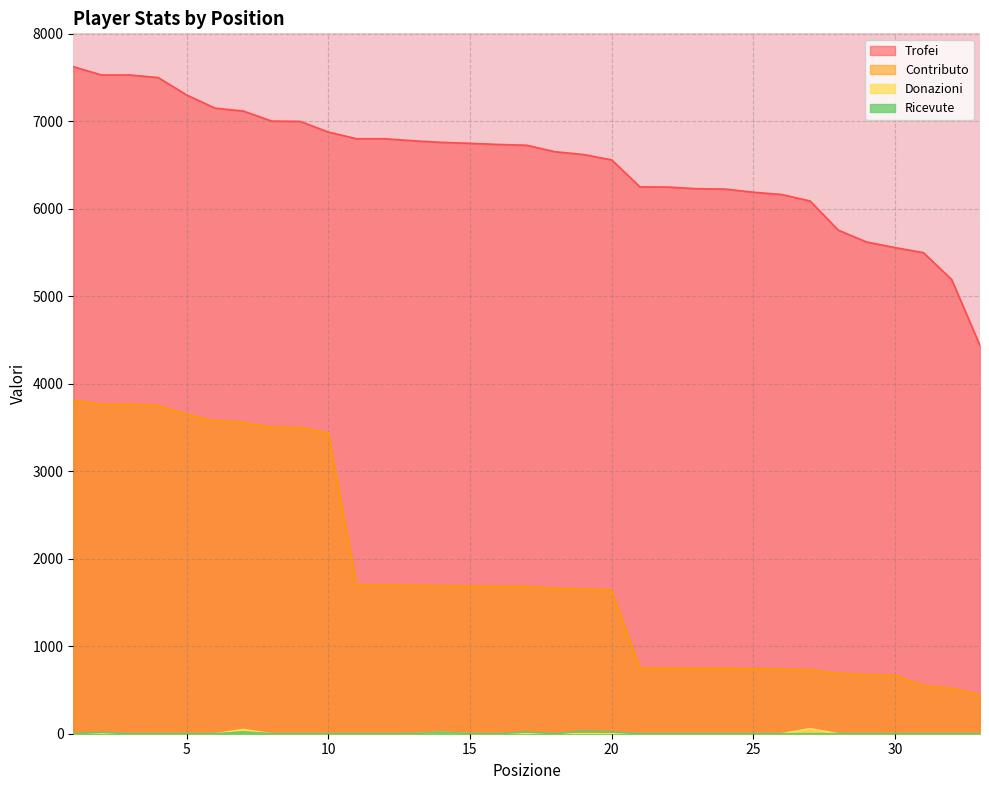

Rank the categories by Donazioni value from lowest to highest.

1, 2, 3, 4, 5, 6, 8, 9, 10, 11, 12, 13, 15, 16, 17, 18, 19, 20, 21, 22, 23, 24, 25, 26, 28, 29, 30, 31, 32, 33, 14, 7, 27